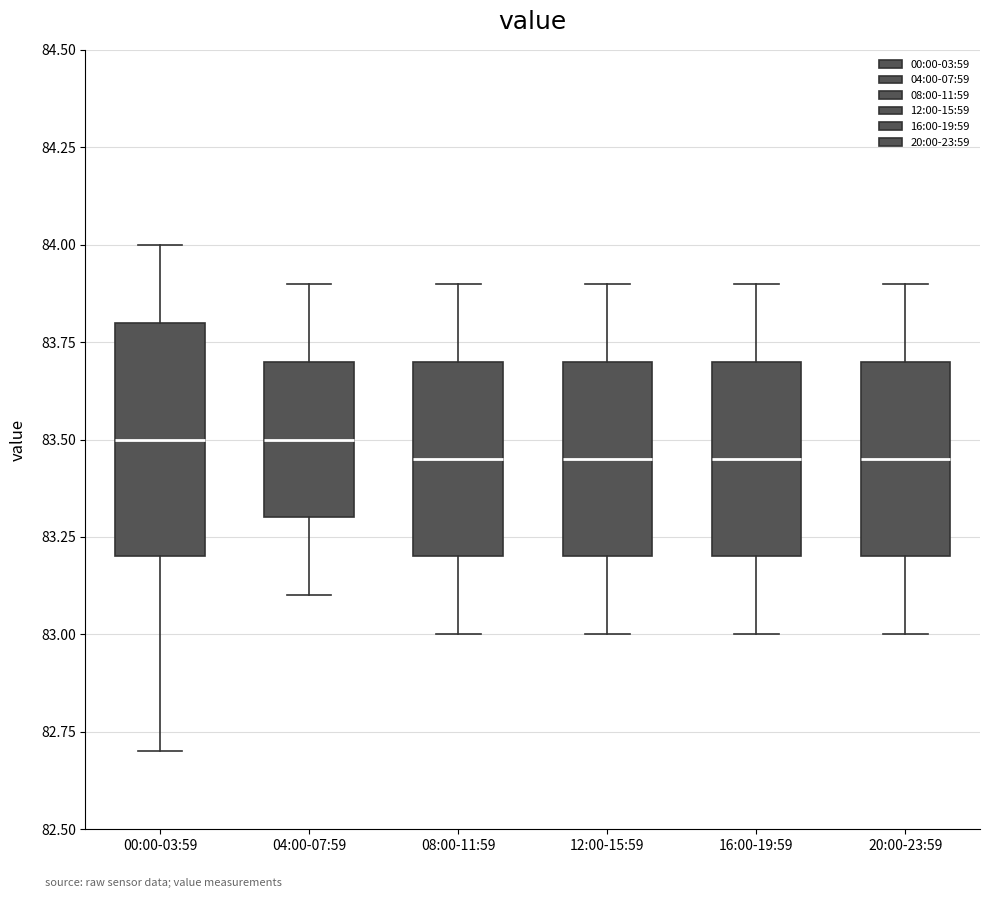

Which box is the tallest, from its lower edge to its upper edge?

00:00-03:59